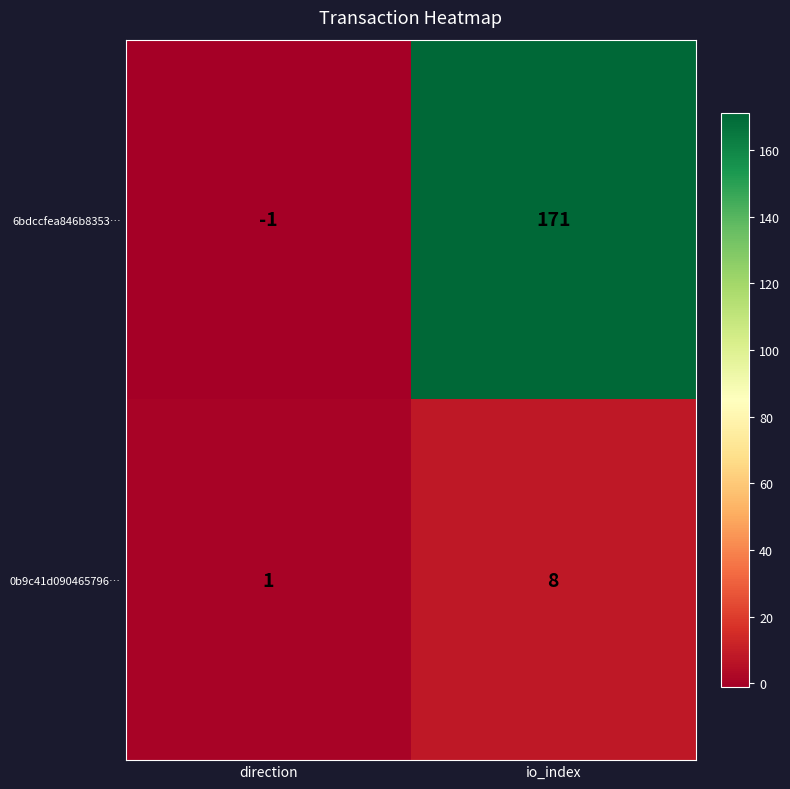

Which series changed the most between direction and io_index?

6bdccfea846b8353…